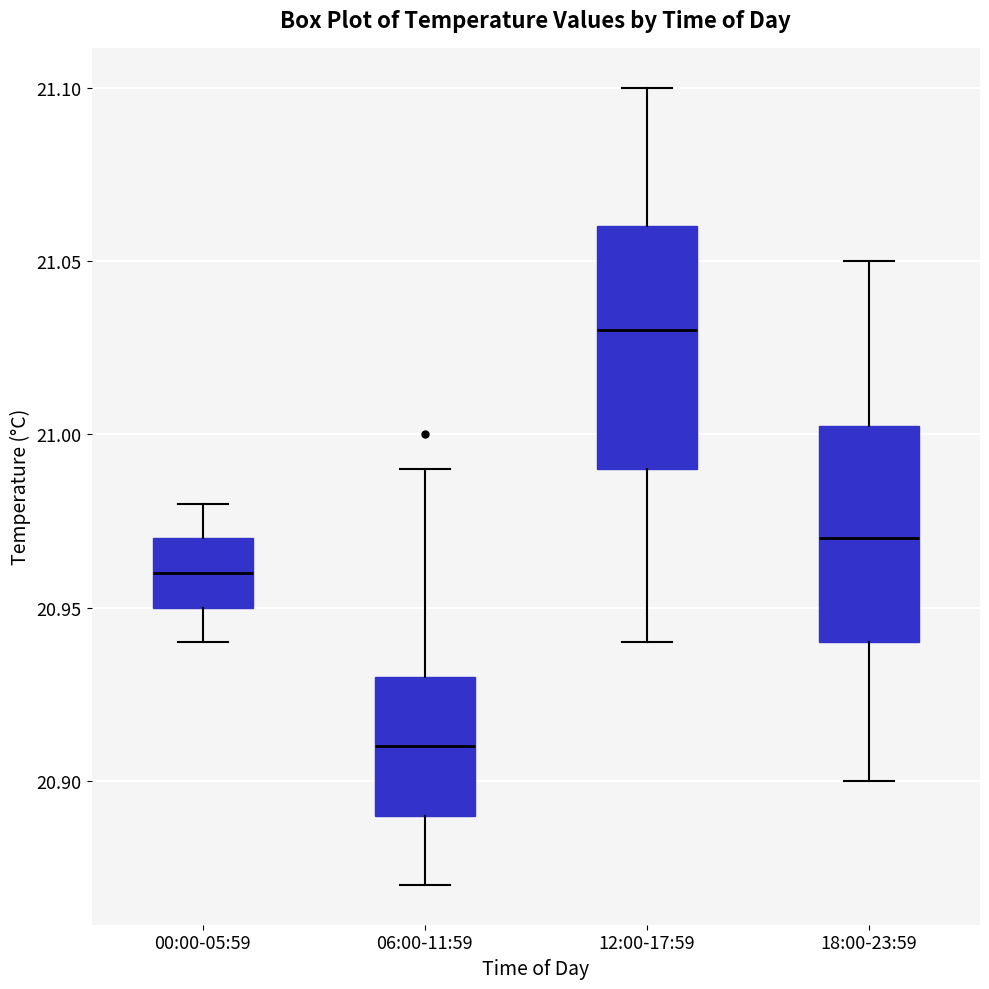

Reading left to right, transcribe this box plot: for each box, give where its median line is, the range the box spans, and where its two whiskers end, as read against the y-axis. The values are not printed on the chart, so give them approximately, as read against the axis.

00:00-05:59: median 20.960, box 20.950 to 20.970, whiskers 20.940 to 20.980
06:00-11:59: median 20.910, box 20.890 to 20.930, whiskers 20.870 to 20.990
12:00-17:59: median 21.030, box 20.990 to 21.060, whiskers 20.940 to 21.100
18:00-23:59: median 20.970, box 20.940 to 21.005, whiskers 20.900 to 21.050